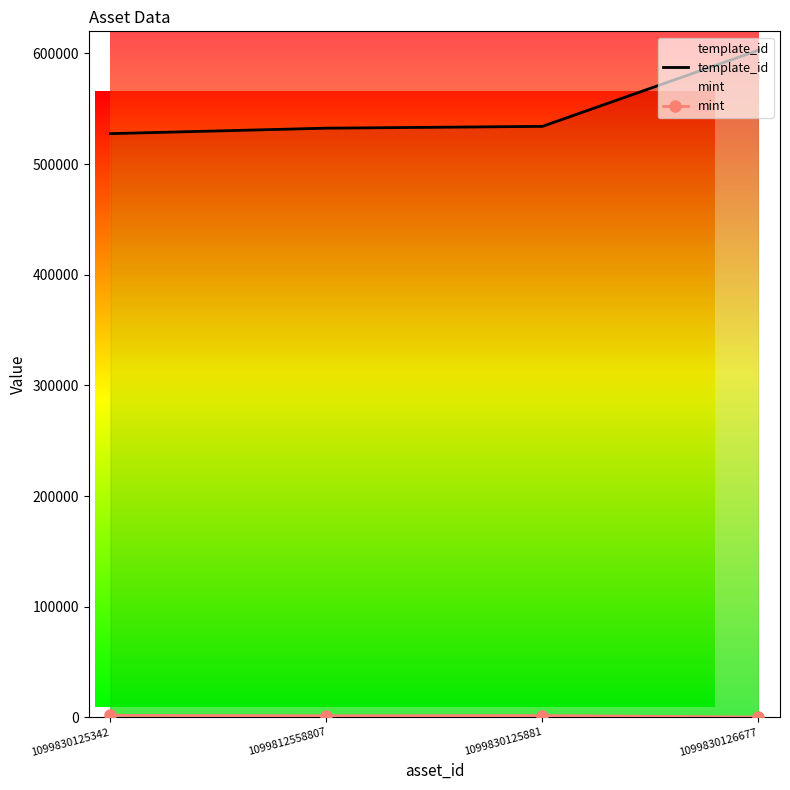

What is the label of the 4th point from the right?

1099830125342